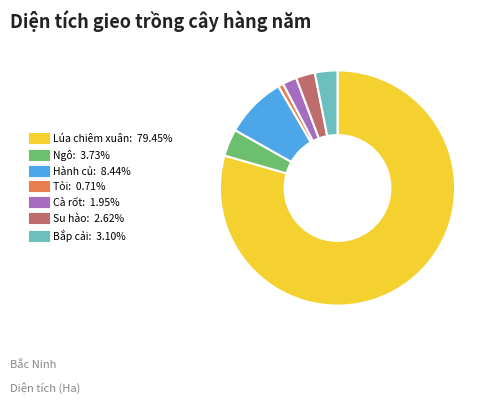

How many segments does this pie chart have?

7